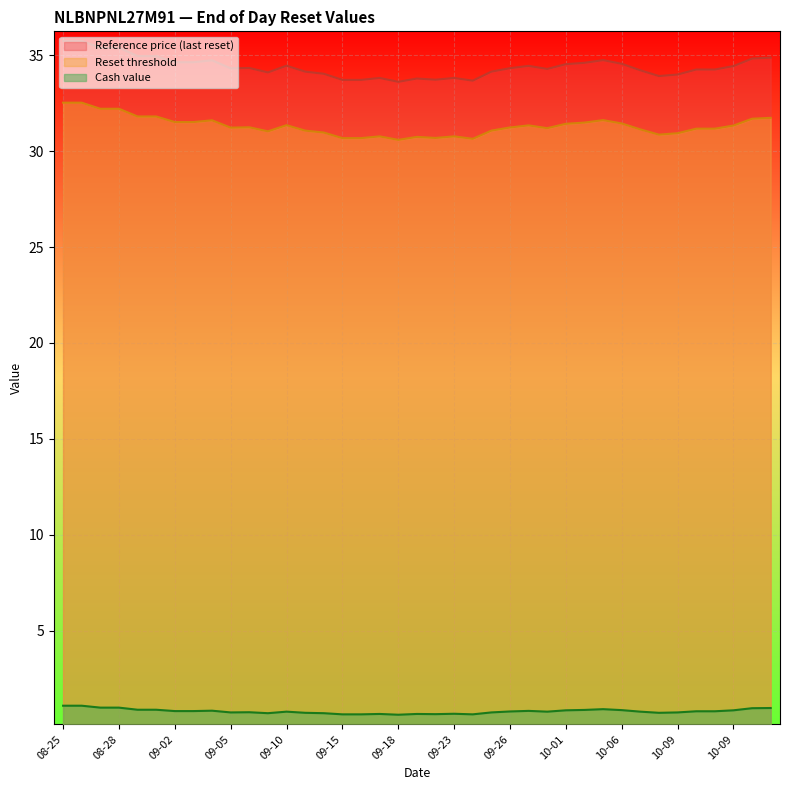

At how many categories does at least one series exceed 31?

39